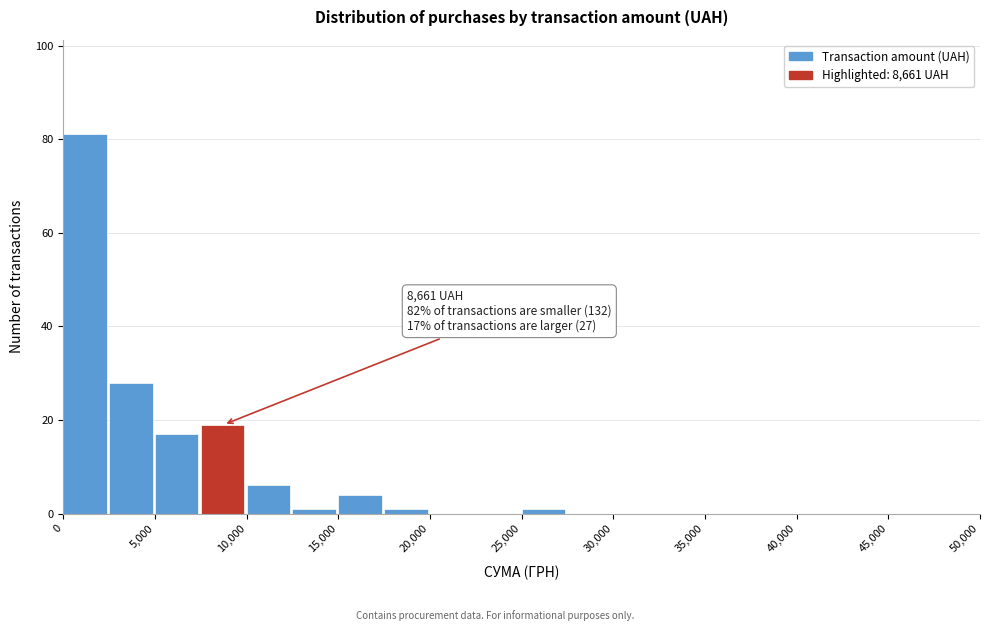

Over which range of the x-axis is the bar tallest?

0 to 2500